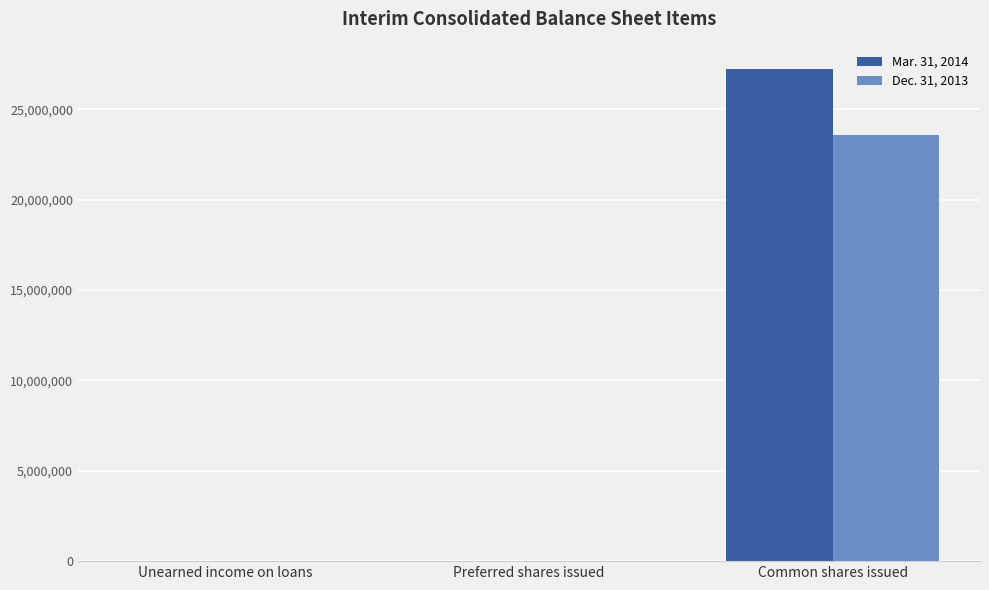

What is the total value across all series at Preferred shares issued?

10000